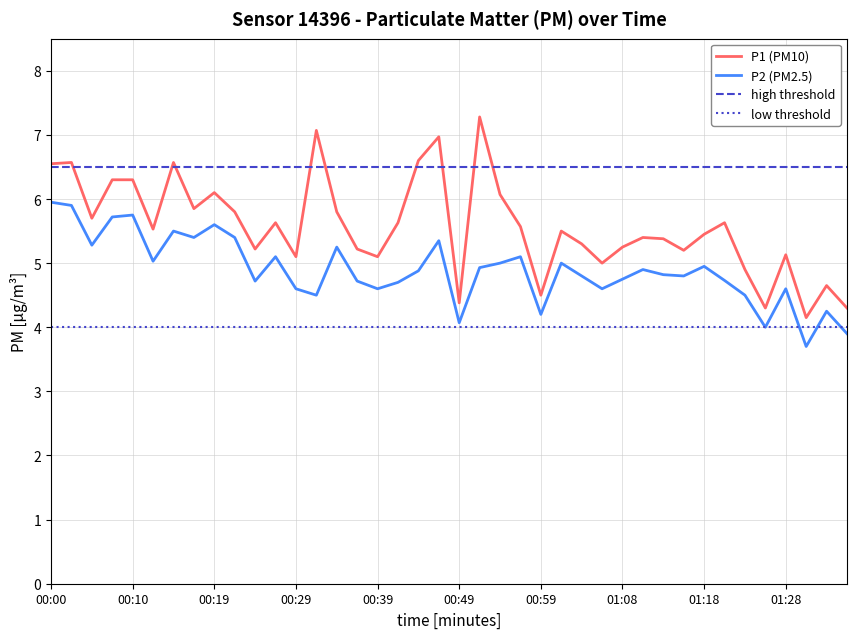

What is the label of the 19th point from the right?

00:51